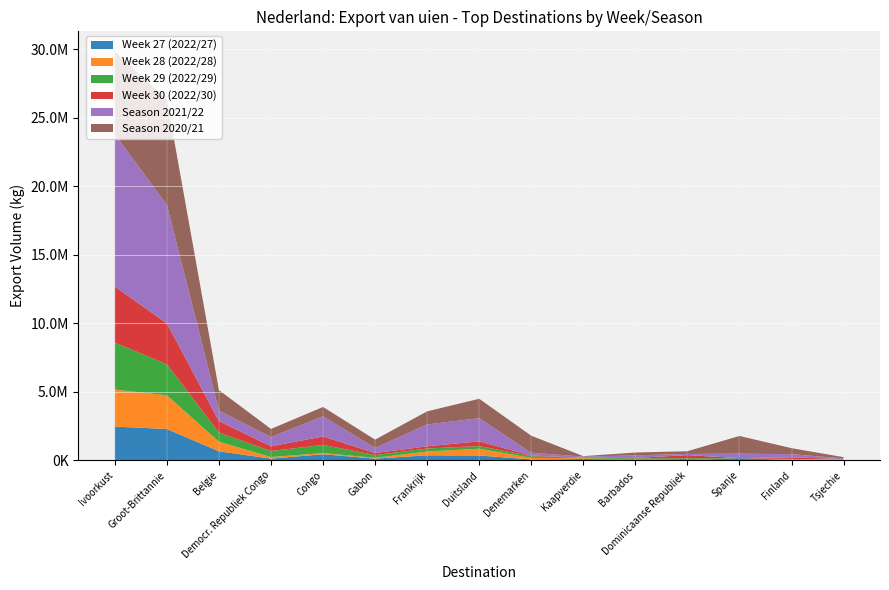

Reading right to left, transcribe all the data shown in this chart.

Week 27 (2022/27): 53198	21185	153460	0	58370	87000	56365	346787	356460	116200	434100	116000	650197	2276202	2455850
Week 28 (2022/28): 35978	39490	0	0	0	58000	112290	493913	277510	58000	87250	116000	701884	2462185	2702900
Week 29 (2022/29): 528	27085	0	143010	80130	29000	125284	191648	219750	203000	599000	435000	669580	2260461	3428000
Week 30 (2022/30): 568	116155	0	228816	29185	0	49262	343605	162160	145000	611710	348000	831717	2992620	4087500
Season 2021/22: 41902	237621	325180	85806	189438	87000	204585	1691561	1595319	369750	1474550	666600	775880	8641219	11124750
Season 2020/21: 91032	437715	1289982	200214	203778	36250	1239257	1415220	956224	609580	679850	601112	1487091	7693811	6015250